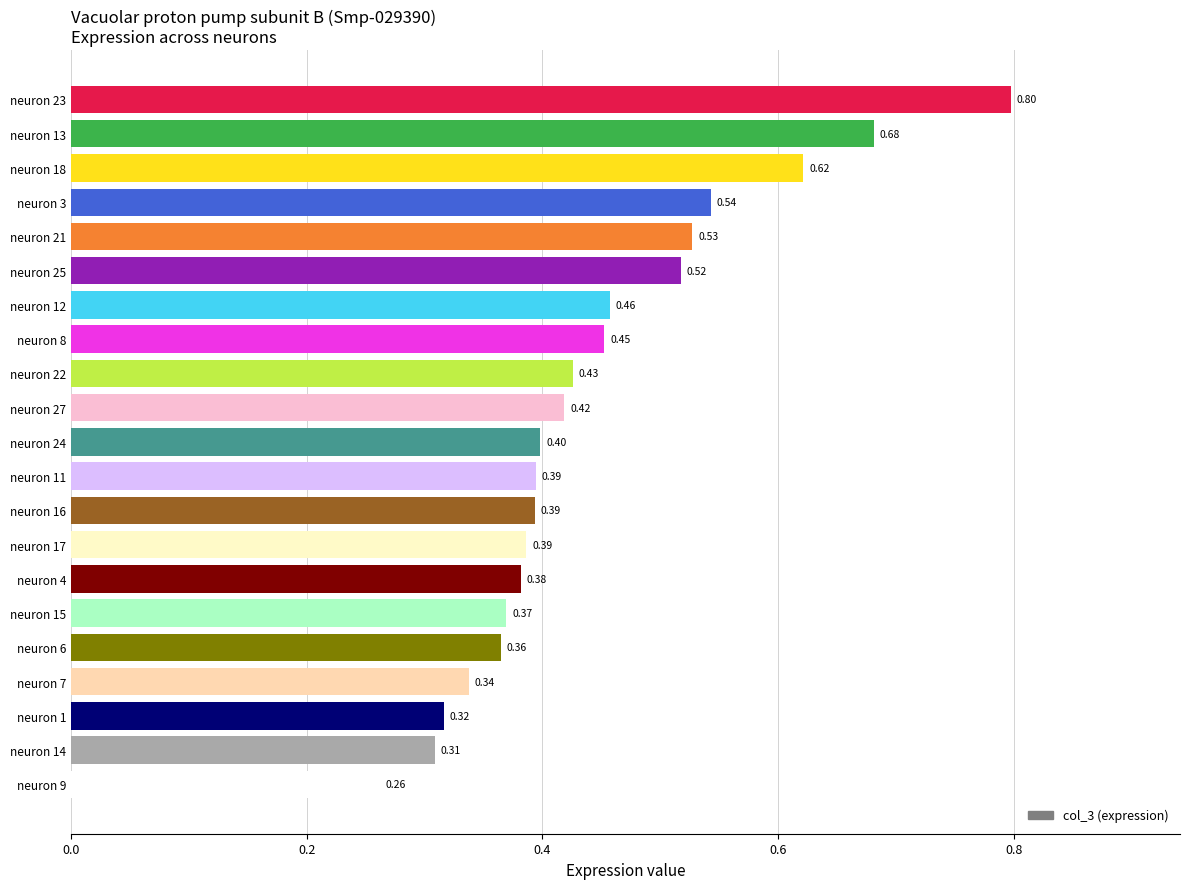

Which has a higher value, neuron 12 or neuron 23?

neuron 23